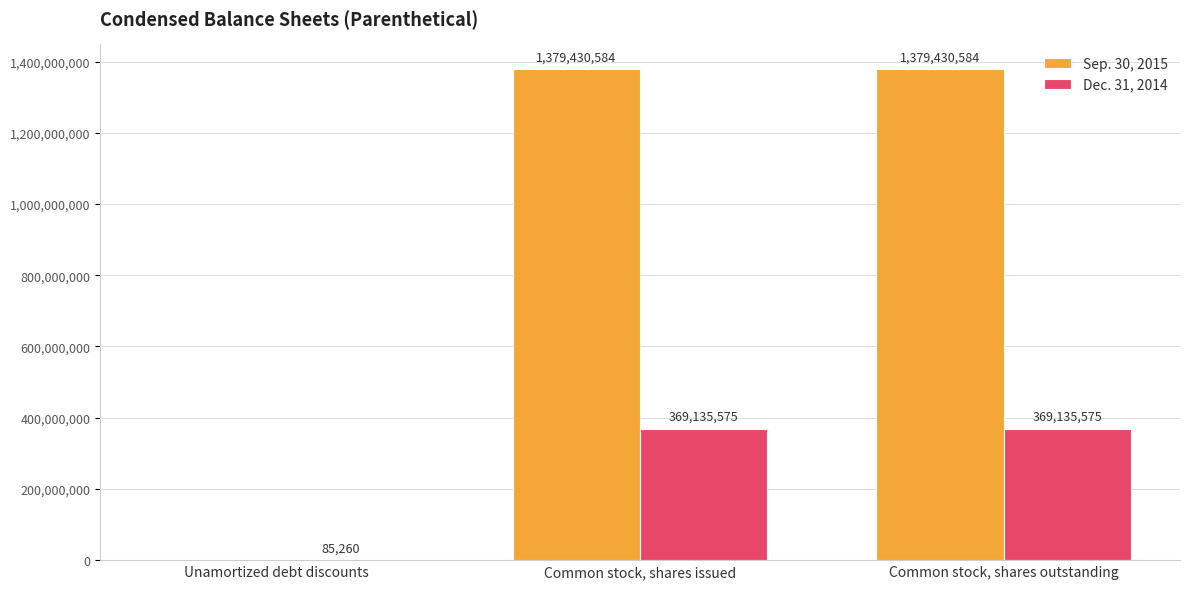

Which series has the largest total across all categories?

Sep. 30, 2015